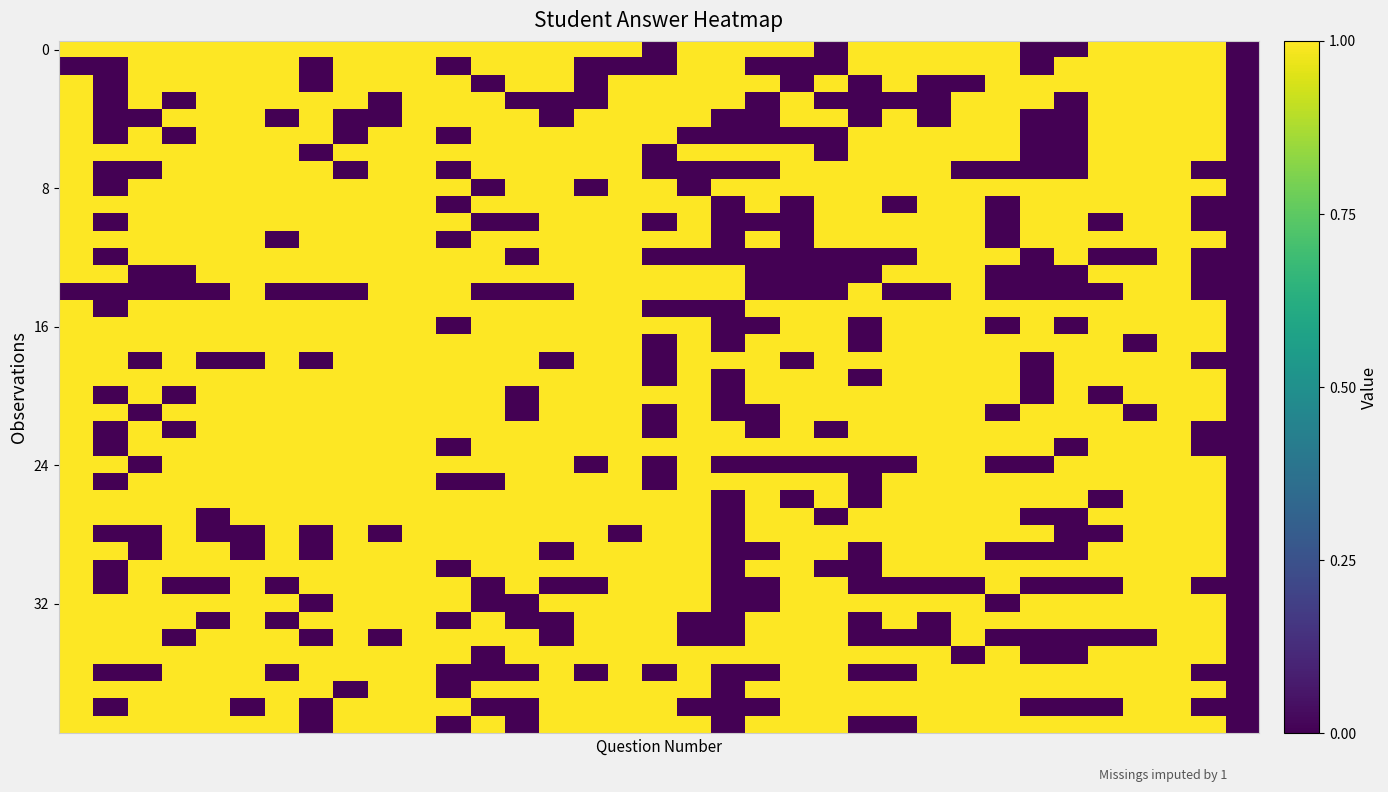

Count the number of data series in this chart.

40